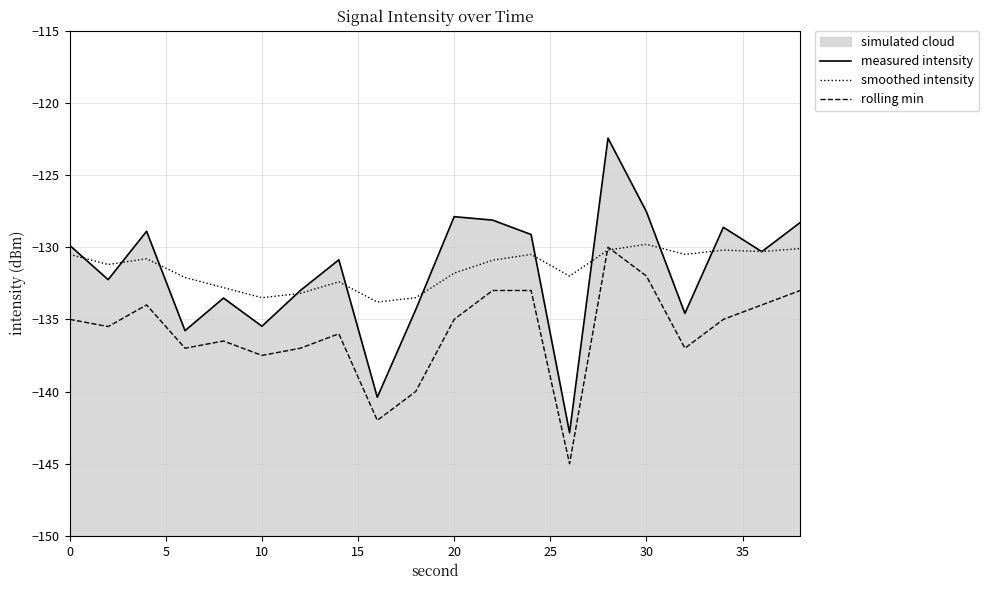

What is the minimum value shown in the chart?

-145.0